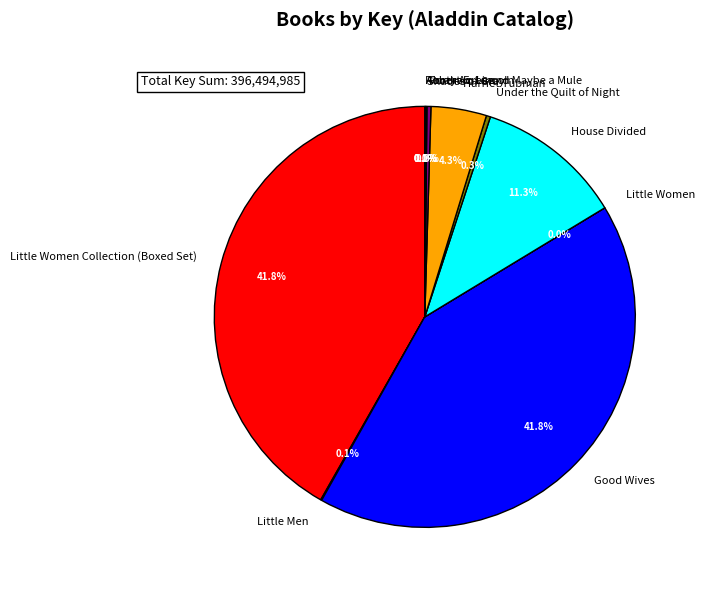

Is there a majority slice in this chart?

No